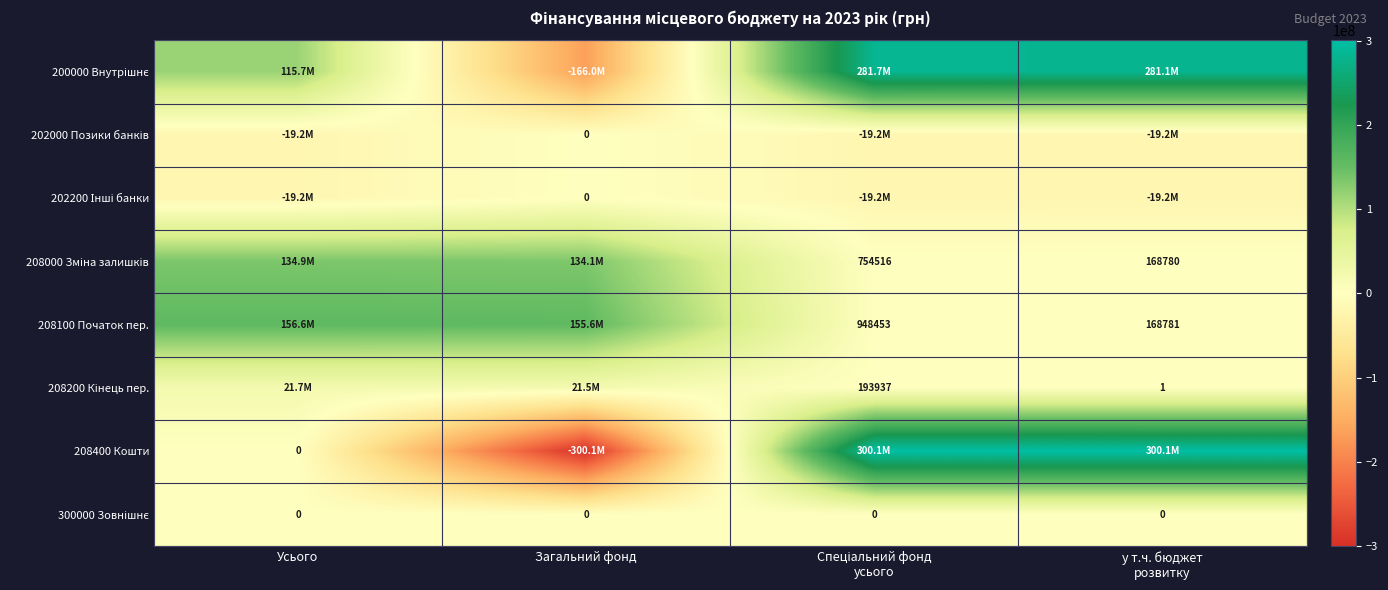

Rank the categories by 202200 Інші банки value from highest to lowest.

Загальний фонд, Усього, Спеціальний фонд усього, у т.ч. бюджет розвитку